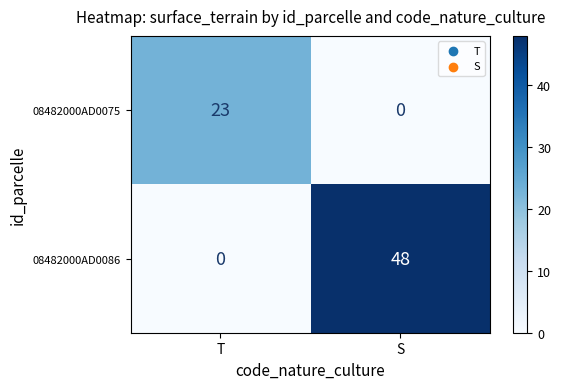

Which category has the highest value across all series?

S